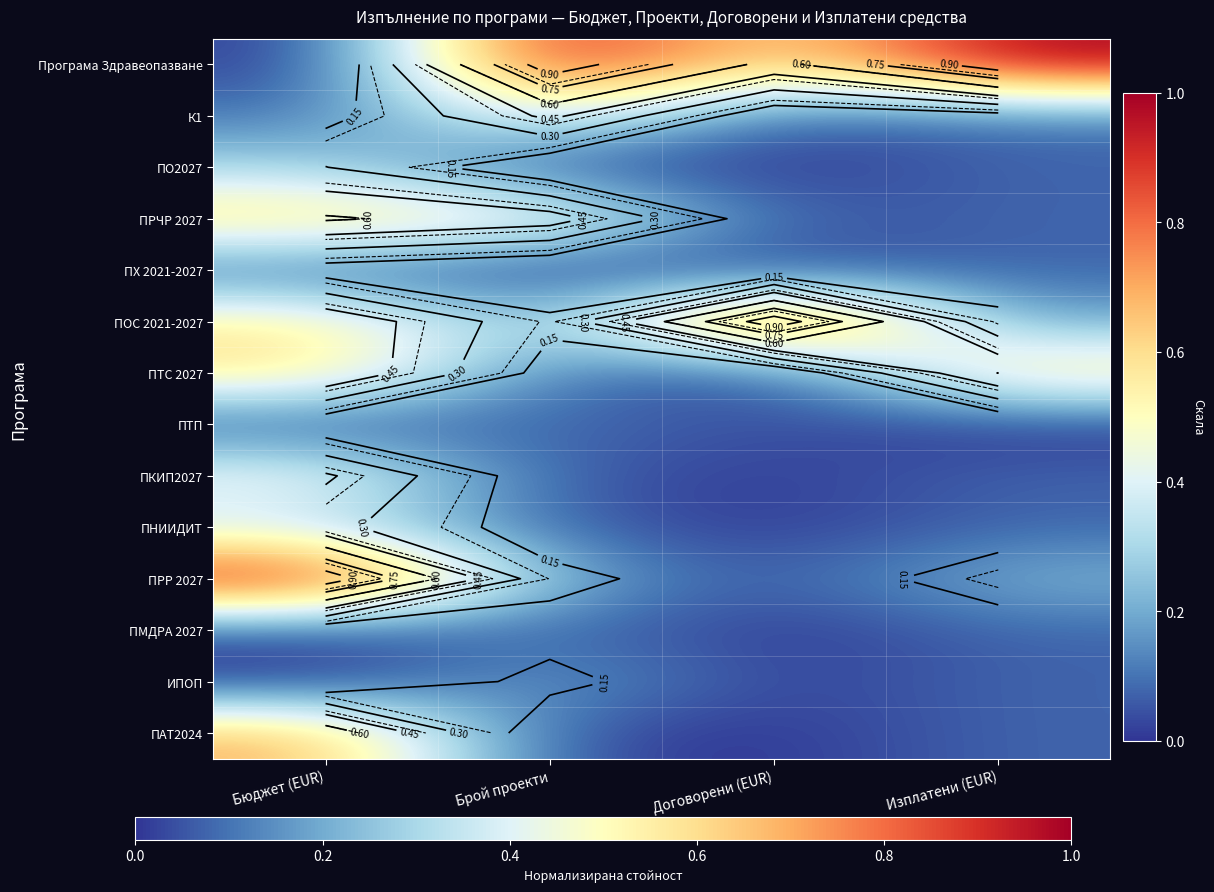

Count the number of categories in the chart.

4